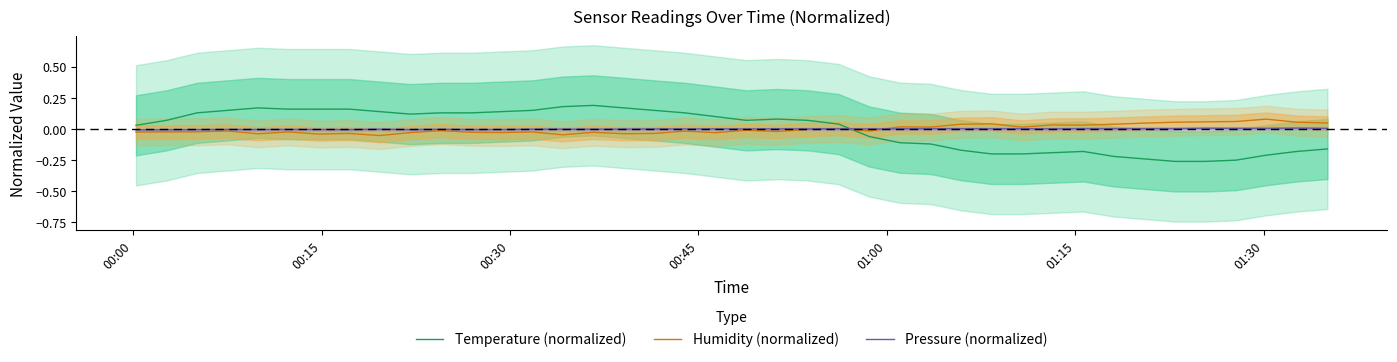

How many times do Humidity (normalized) and Temperature (normalized) cross each other?

1